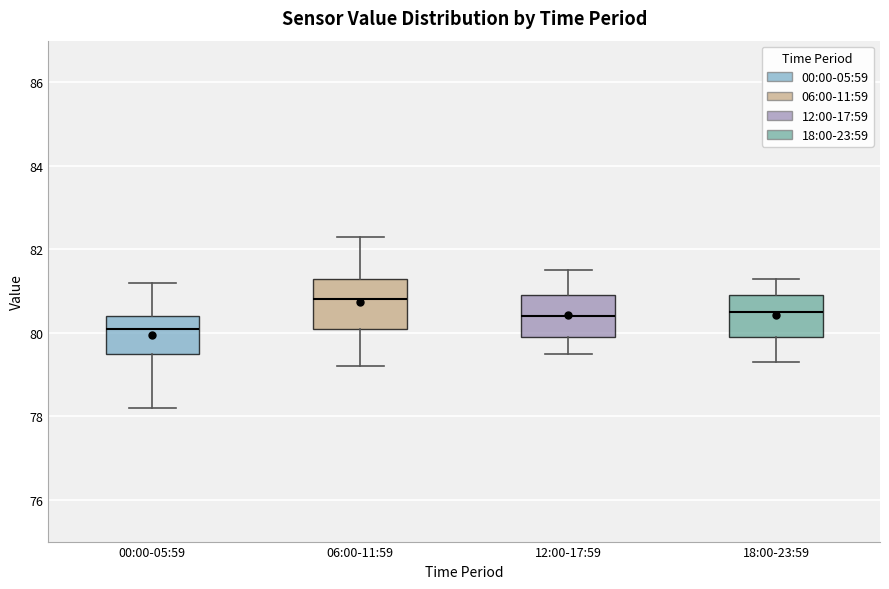

Where is the lower edge of the box for 18:00-23:59 on the y-axis? The values are not printed on the chart, so give them approximately, as read against the axis.

80.0